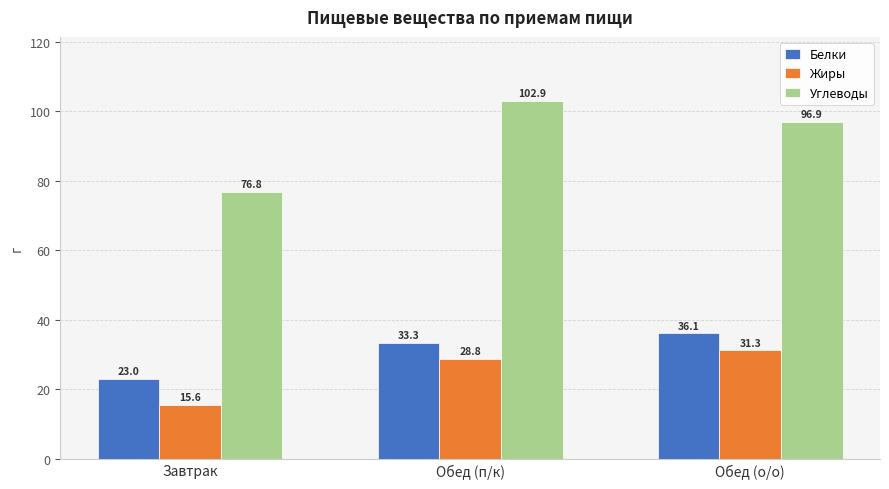

What is the label of the 2nd bar from the right?

Обед (п/к)